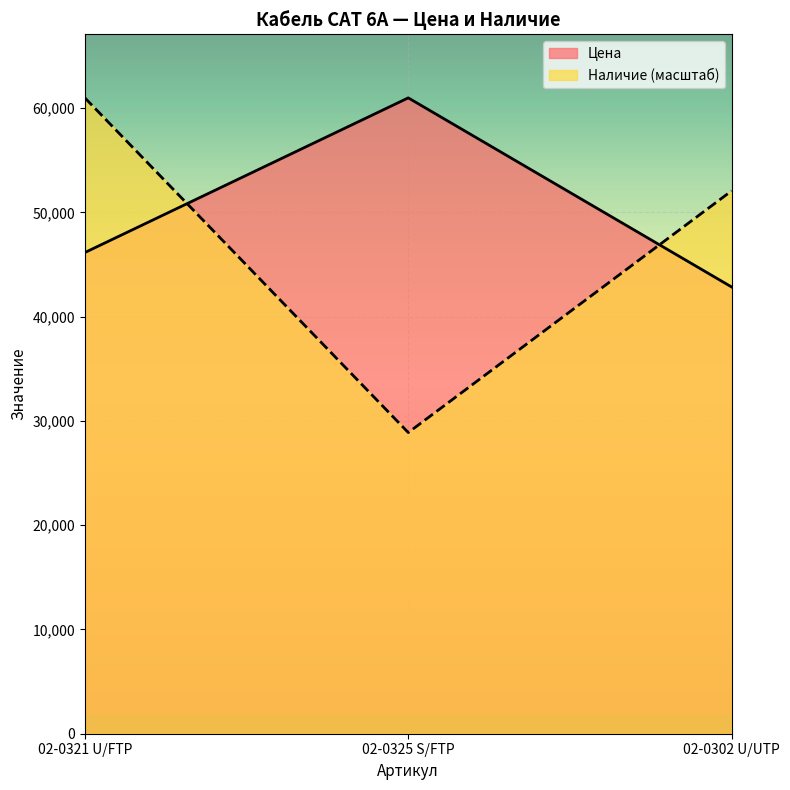

Which series has the largest total across all categories?

Цена